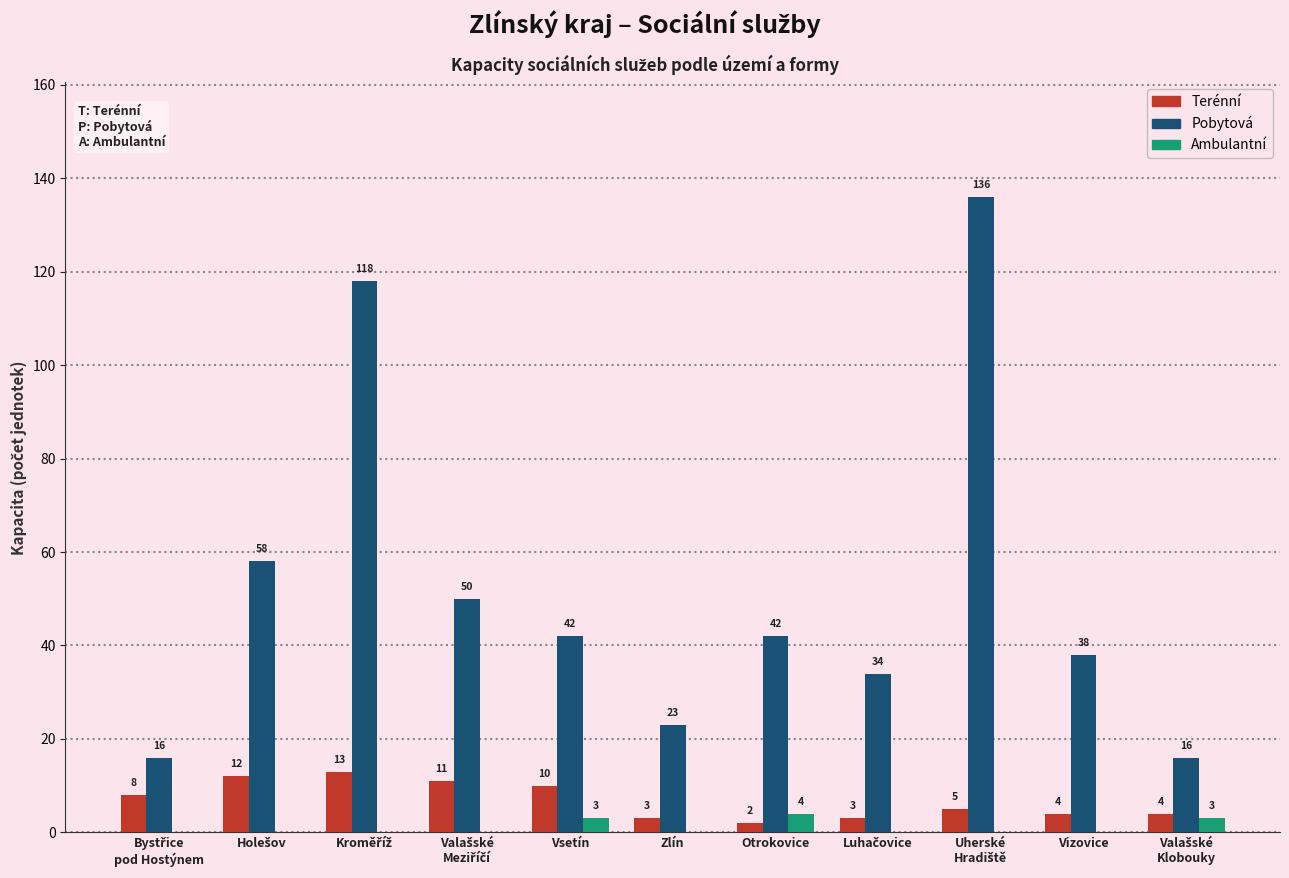

Which series has the largest total across all categories?

Pobytová